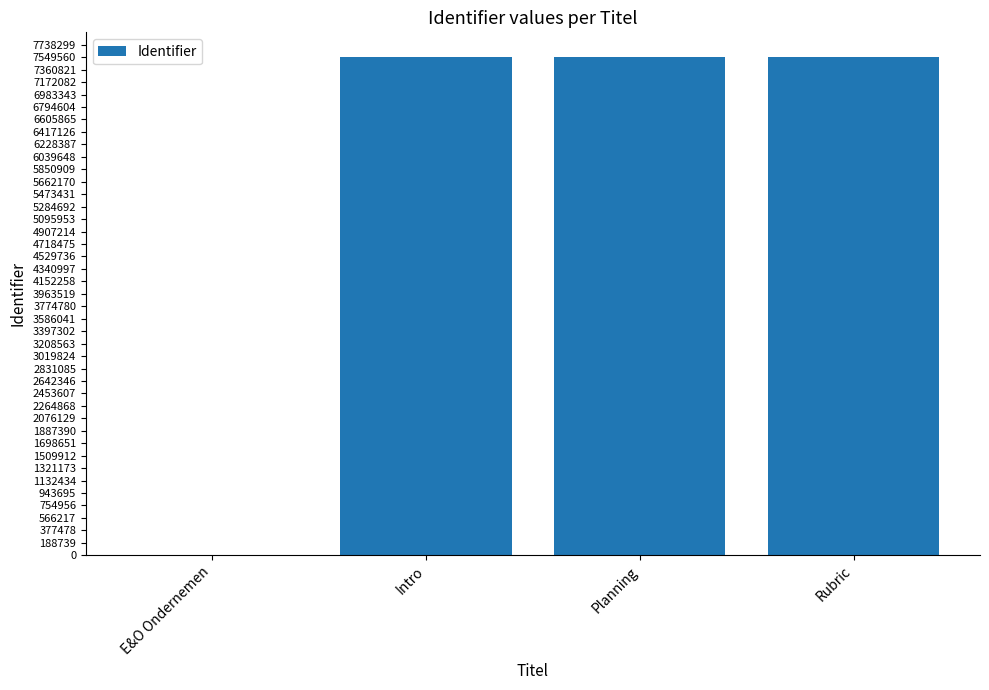

What is the sum of all values?

22648756